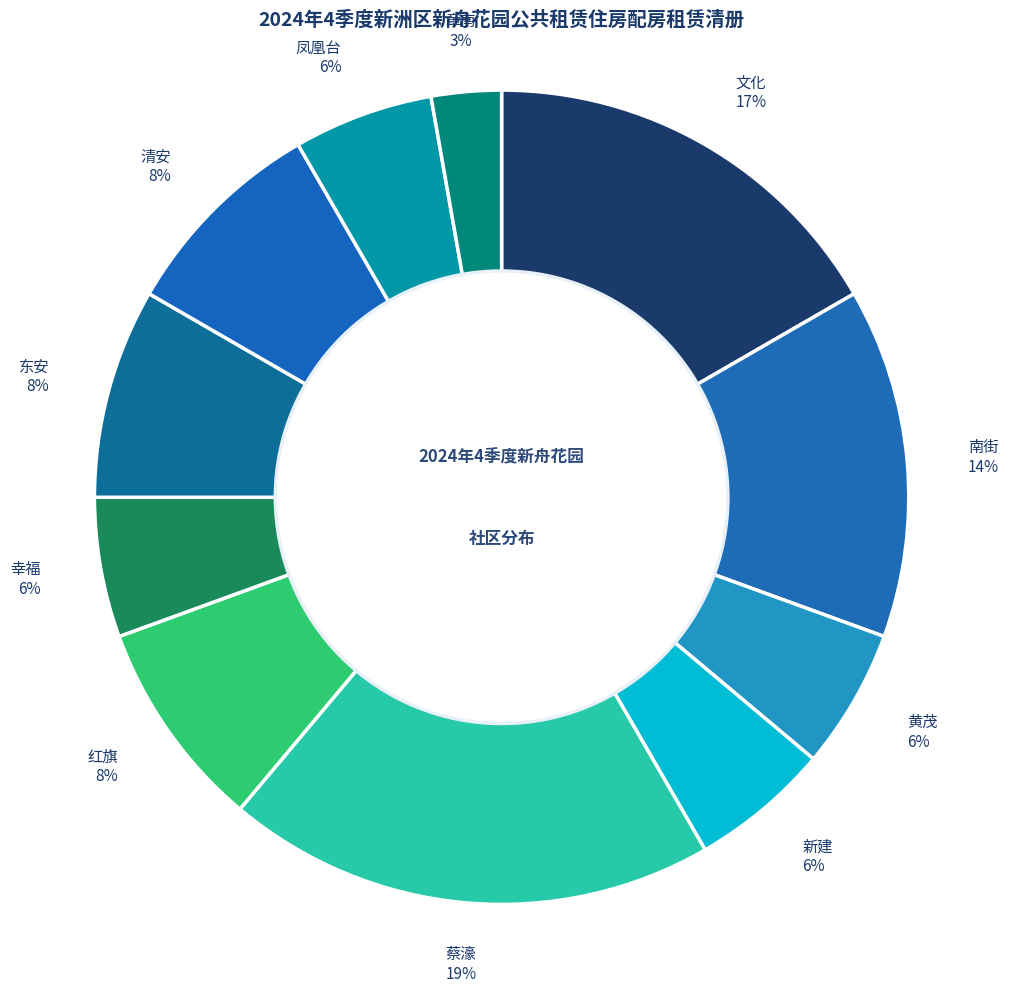

What is the largest slice in the pie chart?

蔡濠